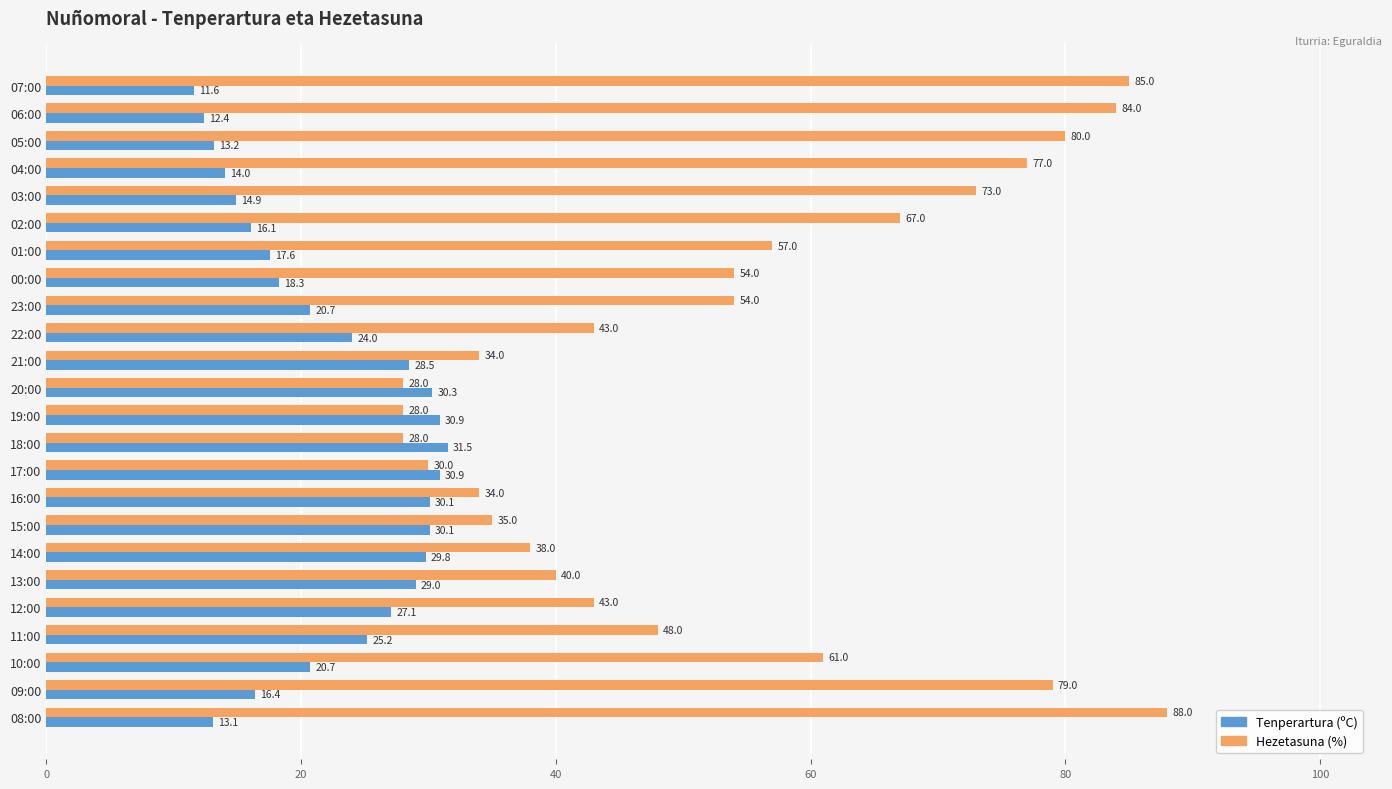

What is the greatest value displayed?

88.0